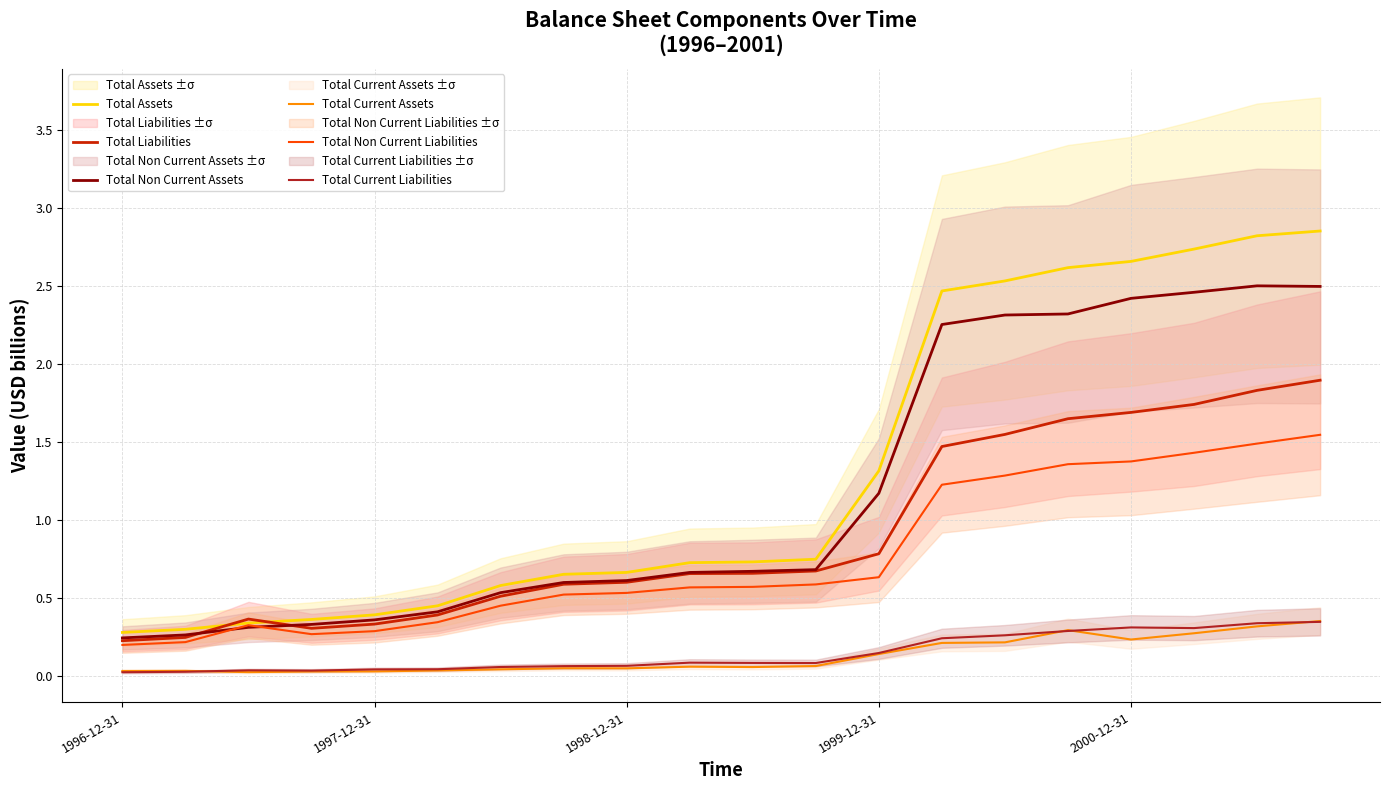

What is the value of the Total Assets point at the 10th from the left?

0.7